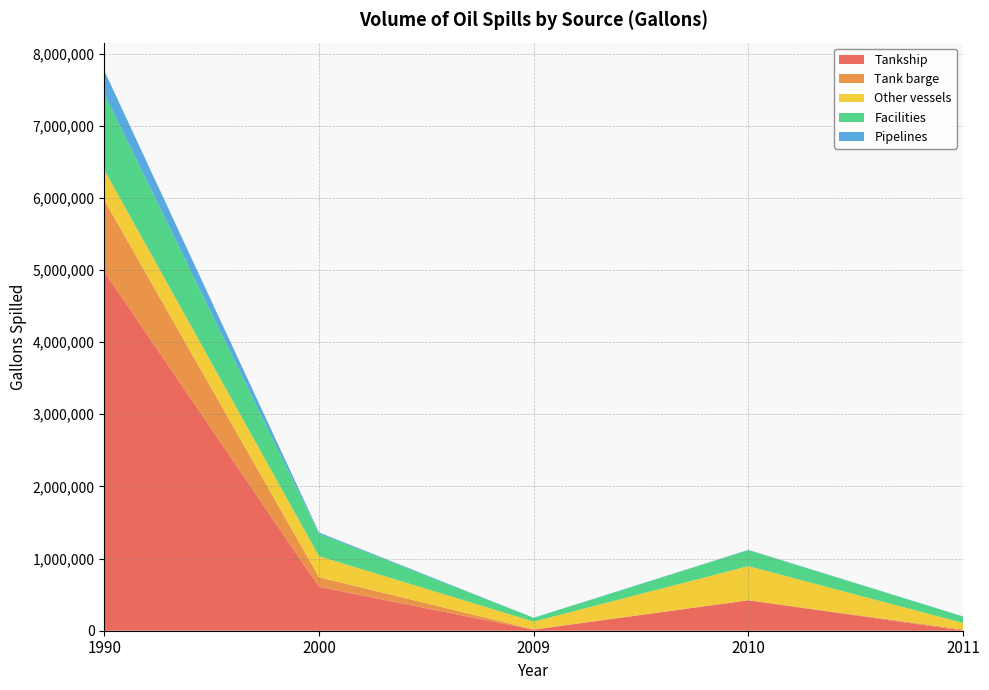

Reading left to right, transcribe all the data shown in this chart.

Tankship: 1990=4977251	2000=608176	2009=14417	2010=421583	2011=1702
Tank barge: 1990=992025	2000=133540	2009=4424	2010=965	2011=15852
Other vessels: 1990=417882	2000=291927	2009=107816	2010=472386	2011=90109
Facilities: 1990=1059302	2000=311604	2009=51703	2010=221642	2011=89467
Pipelines: 1990=316928	2000=17021	2009=1657	2010=4627	2011=1687